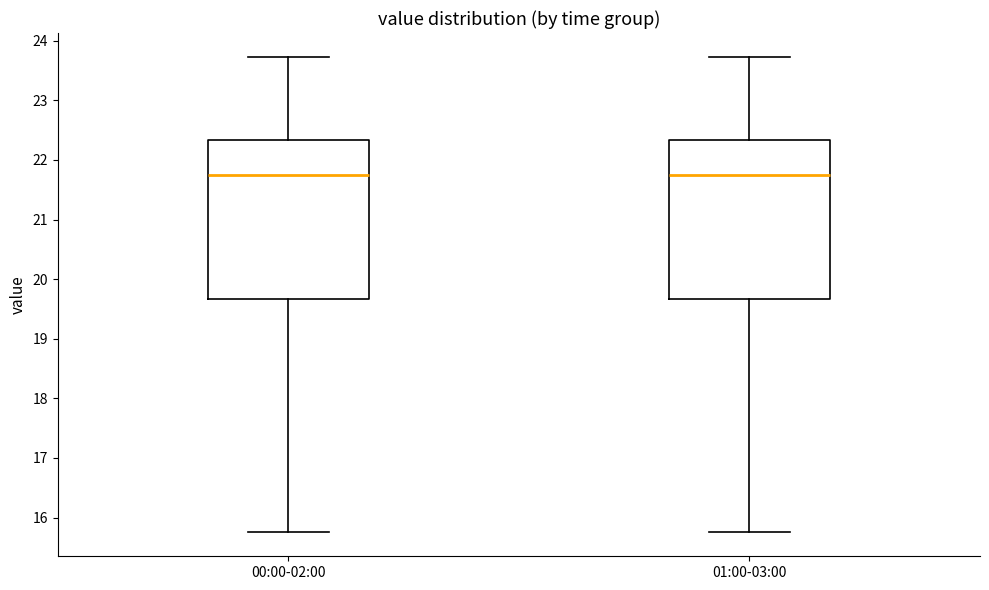

Where does the lower whisker of the box for 01:00-03:00 end on the y-axis? The values are not printed on the chart, so give them approximately, as read against the axis.

15.8